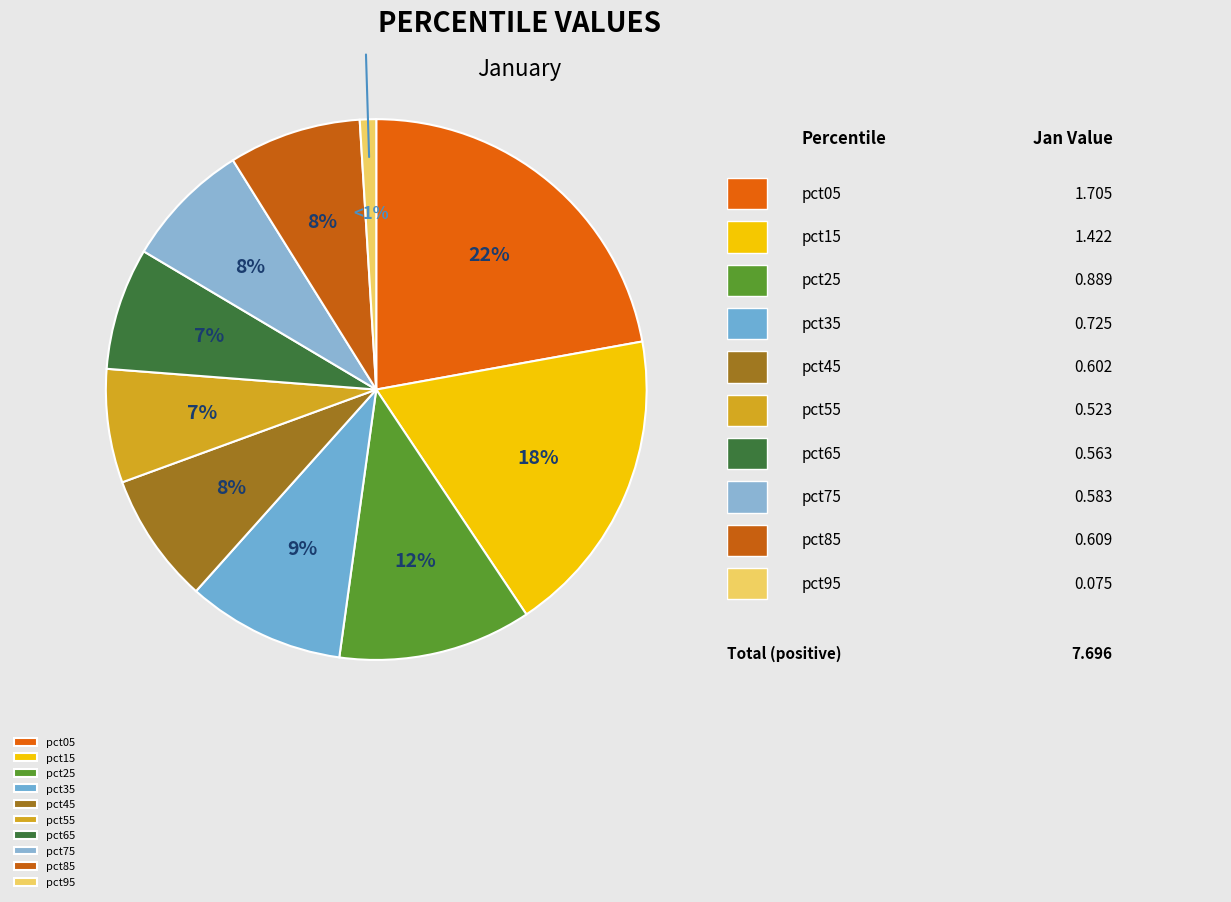

Combined, do pct85 and pct35 account for over 50%?

No